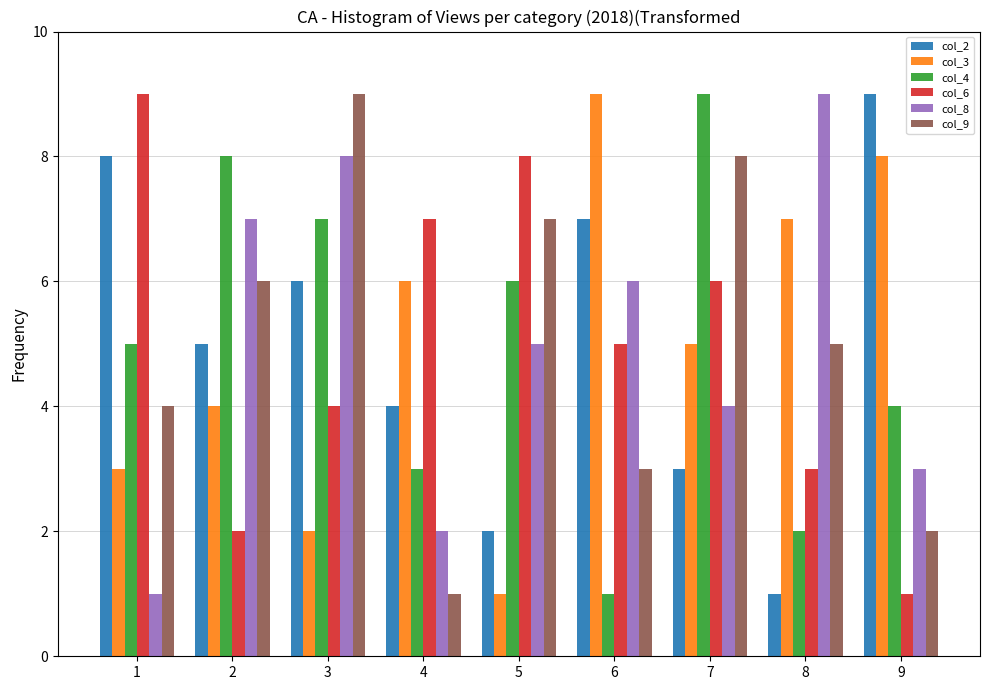

At how many categories does at least one series exceed 6?

9